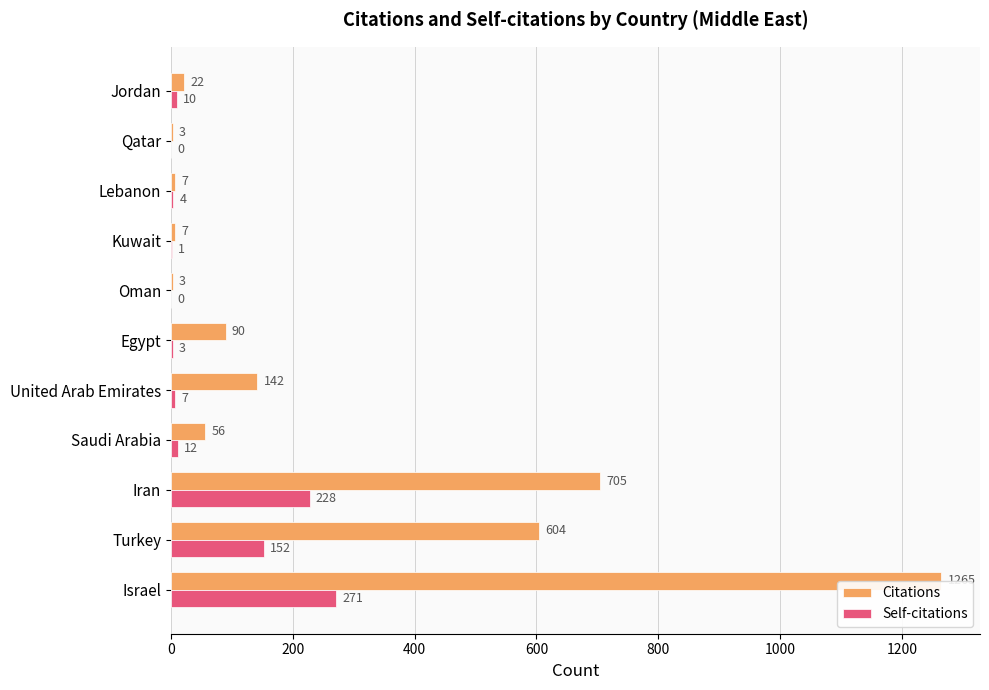

What is the maximum value shown in the chart?

1265